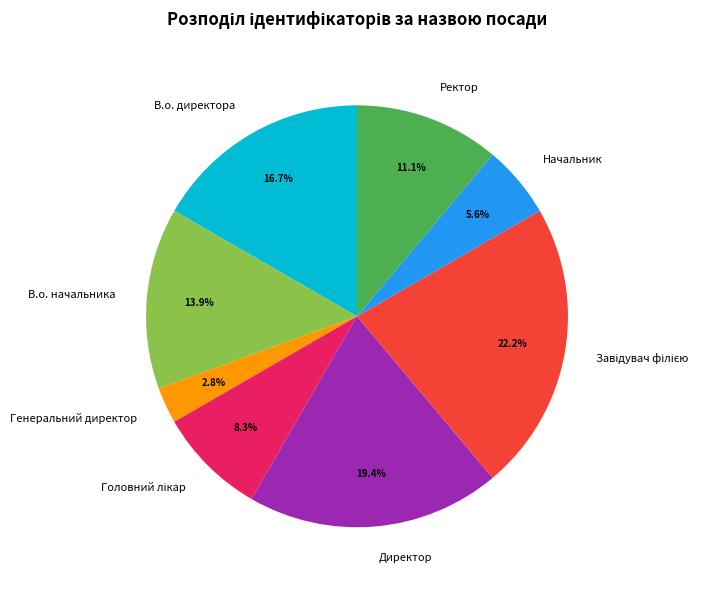

To the nearest percent, what portion does Начальник represent?

6%